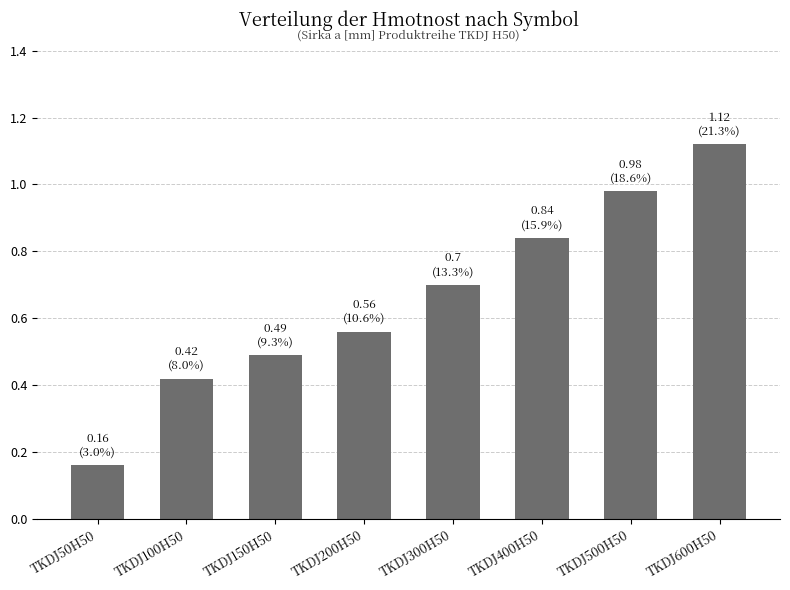

What is the change in value from TKDJ50H50 to TKDJ150H50?

+0.3